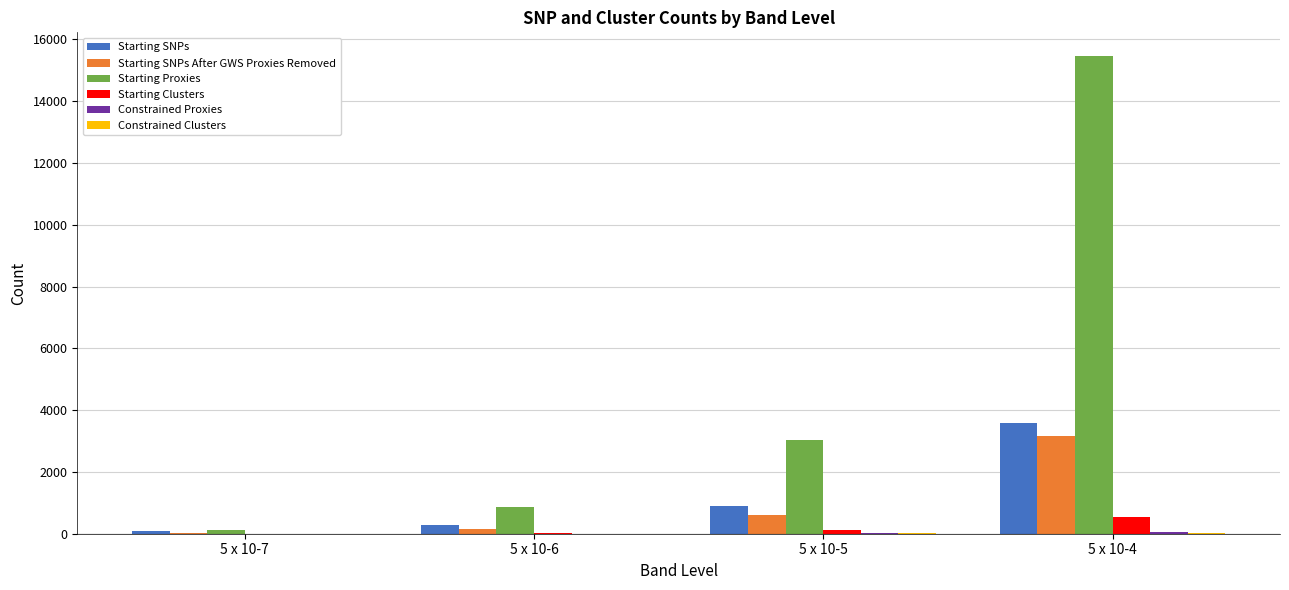

The value of Starting SNPs at 5 x 10-4 is 5627. True or false?

False